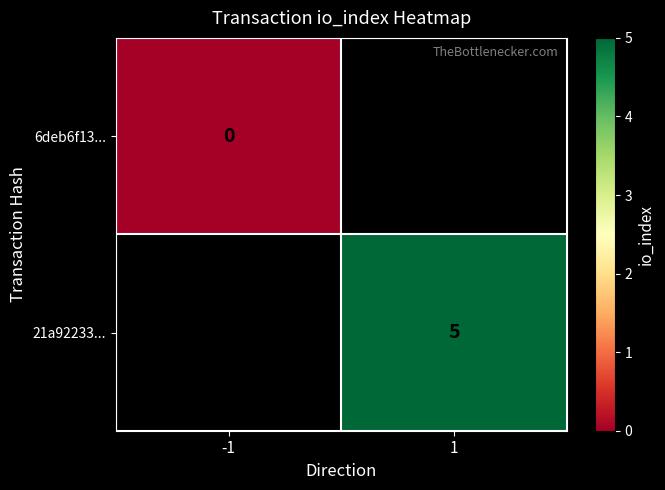

Is it true that 21a92233... equals 8 at 1?

False